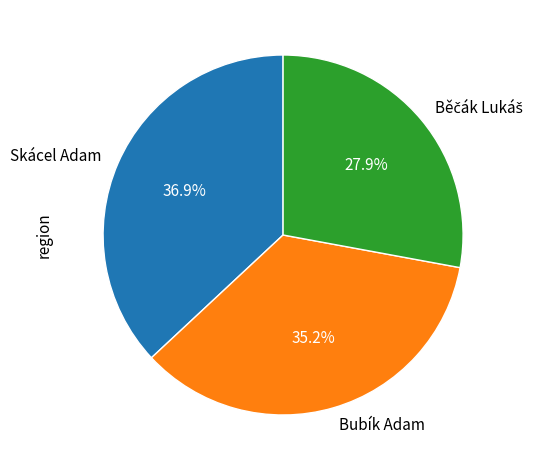

The Skácel Adam slice represents 37% of the pie. True or false?

True